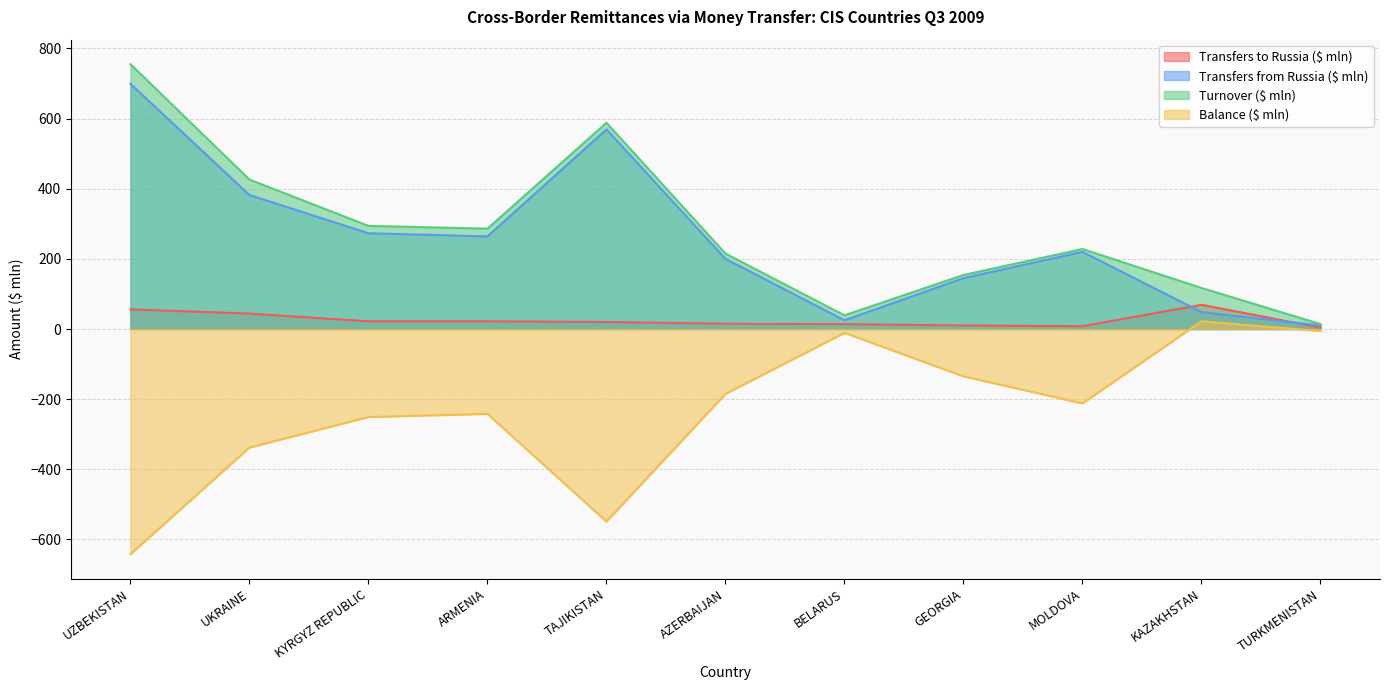

Is the value of Turnover ($ mln) at BELARUS greater than the value of Transfers to Russia ($ mln) at KYRGYZ REPUBLIC?

Yes